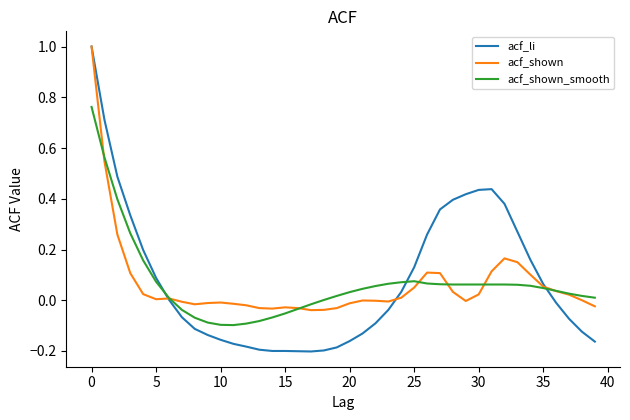

What is the maximum value shown in the chart?

1.0